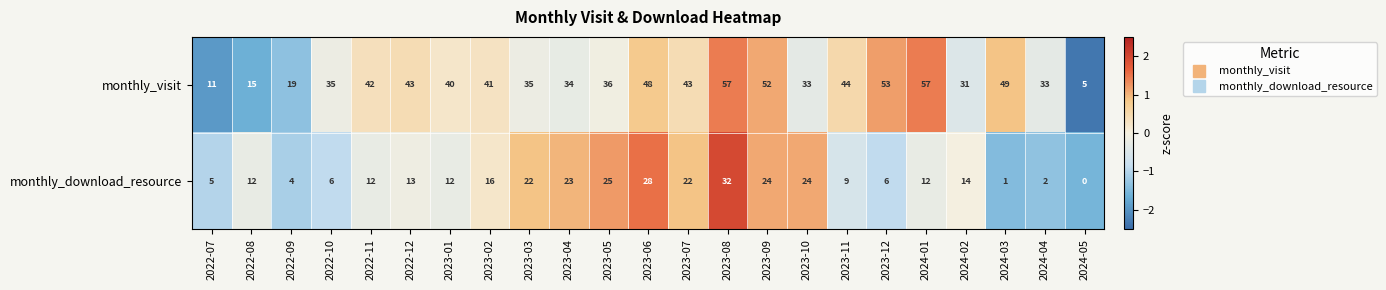

At which label does monthly_visit first exceed 40?

2022-11